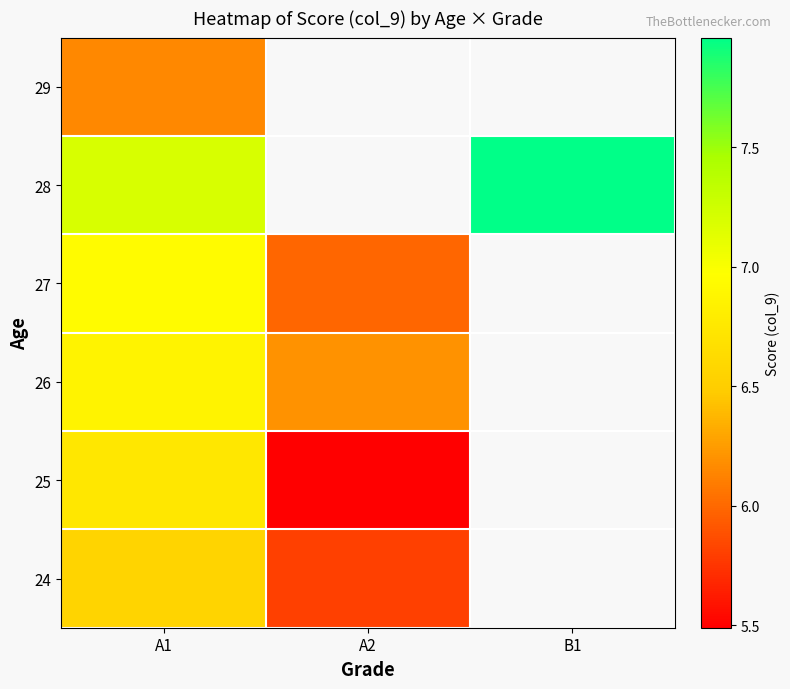

The 27 series shows 6.0 at A2. True or false?

True